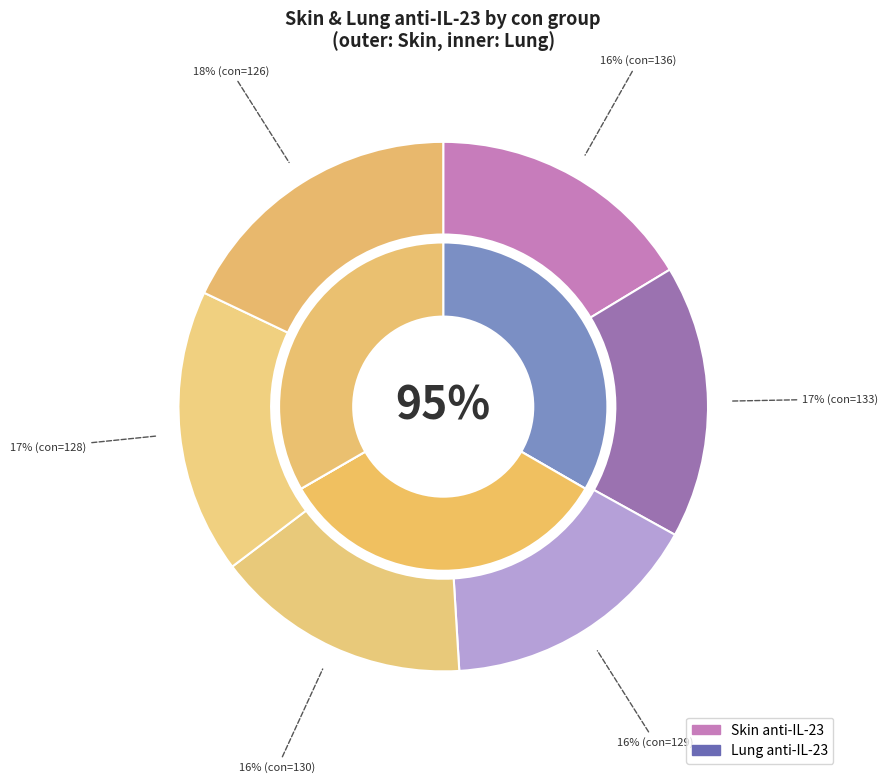

What is the largest slice in the pie chart?

126